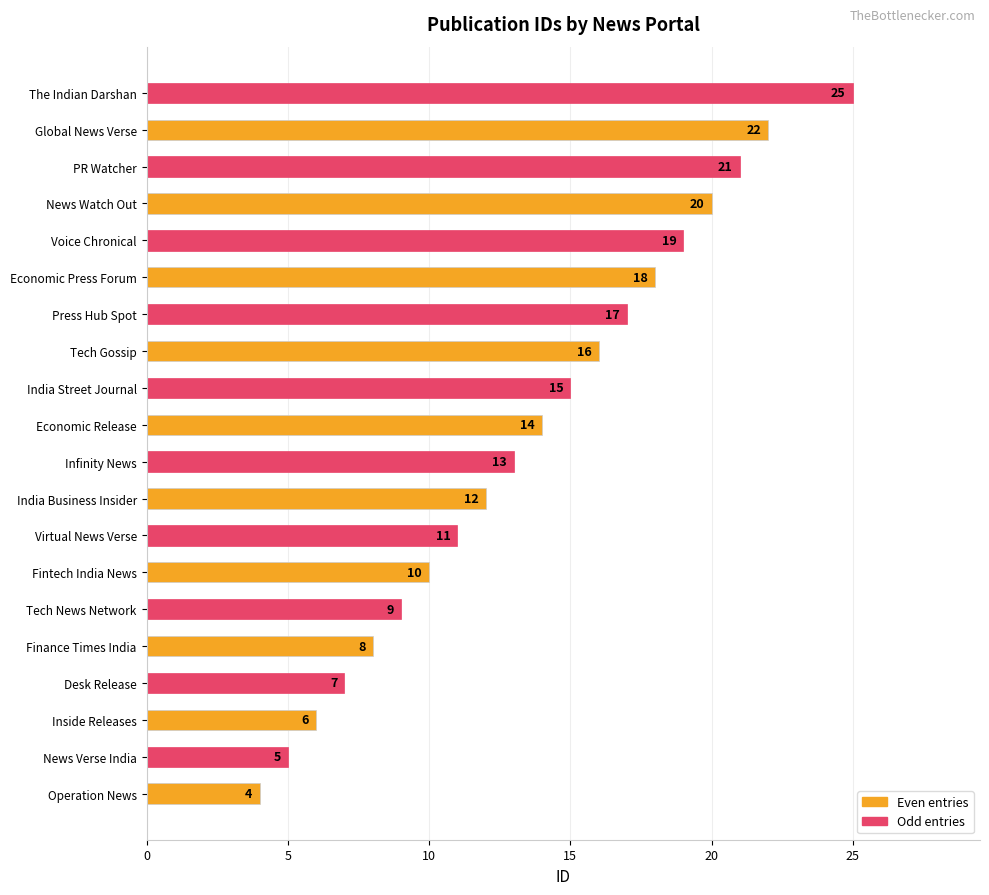

How many distinct data groups are displayed?

1